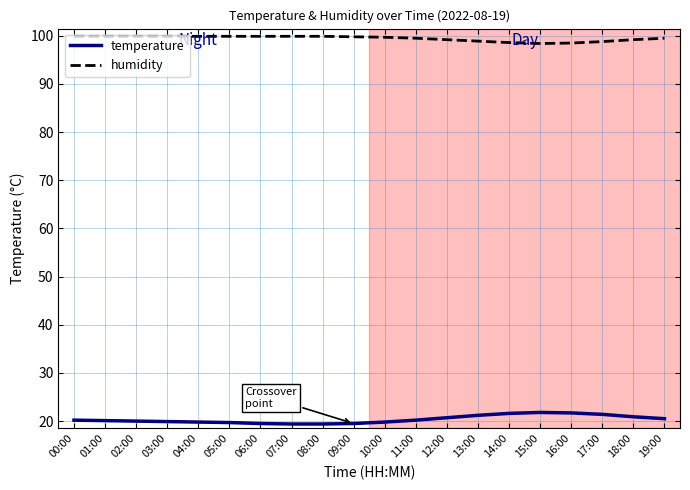

What position from the right is 04:00?

16